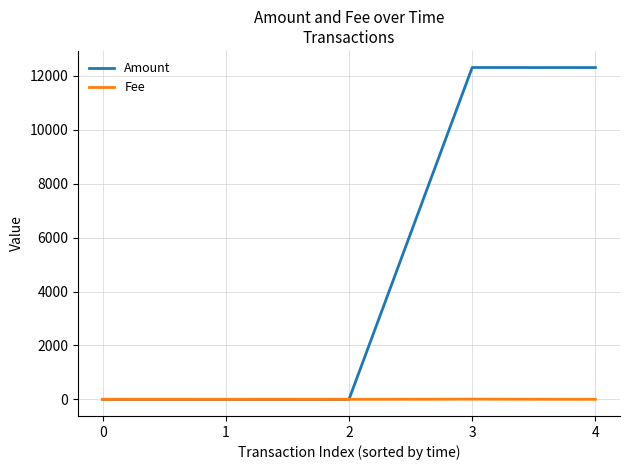

The Fee series shows 0.1 at 0. True or false?

True